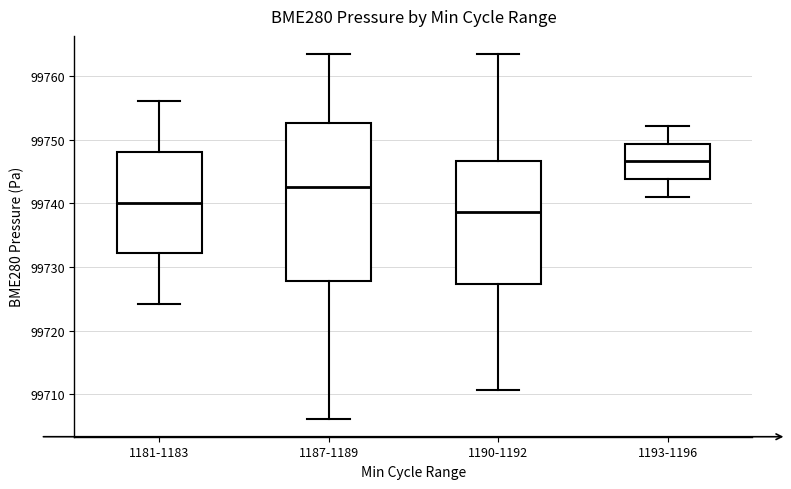

Reading left to right, transcribe this box plot: for each box, give where its median line is, the range the box spans, and where its two whiskers end, as read against the y-axis. The values are not printed on the chart, so give them approximately, as read against the axis.

1181-1183: median 99740, box 99732 to 99748, whiskers 99724 to 99756
1187-1189: median 99743, box 99728 to 99753, whiskers 99706 to 99763
1190-1192: median 99739, box 99727 to 99747, whiskers 99711 to 99763
1193-1196: median 99747, box 99744 to 99749, whiskers 99741 to 99752